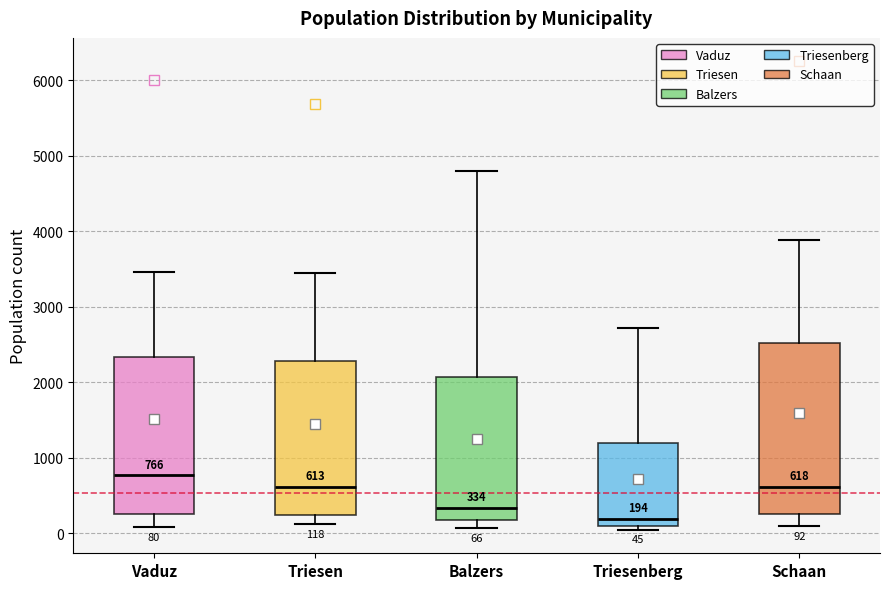

Which box has the lowest median line?

Triesenberg